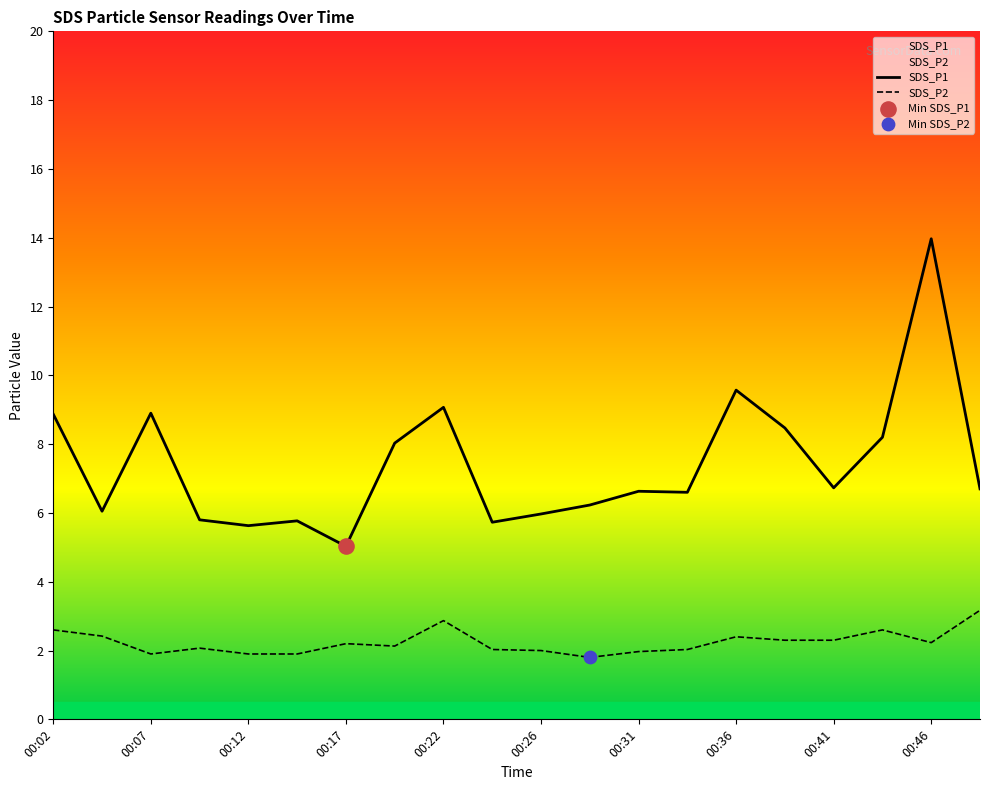

Which series has the largest total across all categories?

SDS_P1